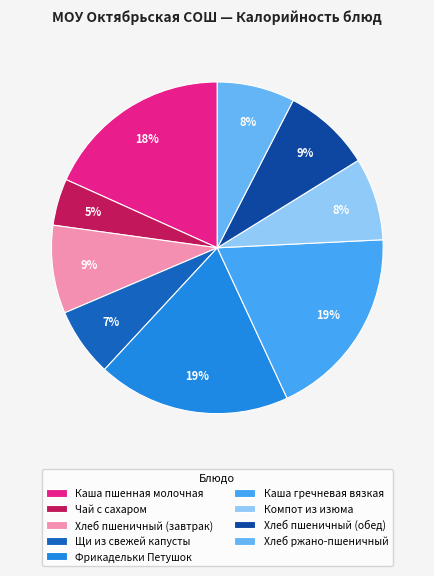

What percentage is the Хлеб пшеничный (обед) slice, to the nearest percent?

9%